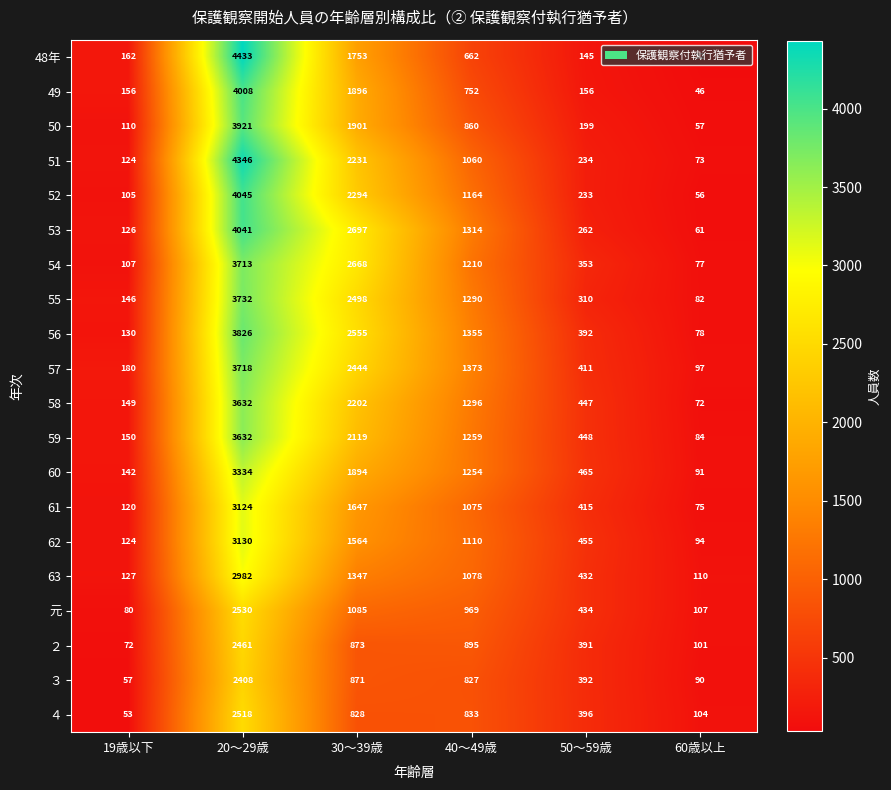

Which series has the largest range (max minus min)?

48年